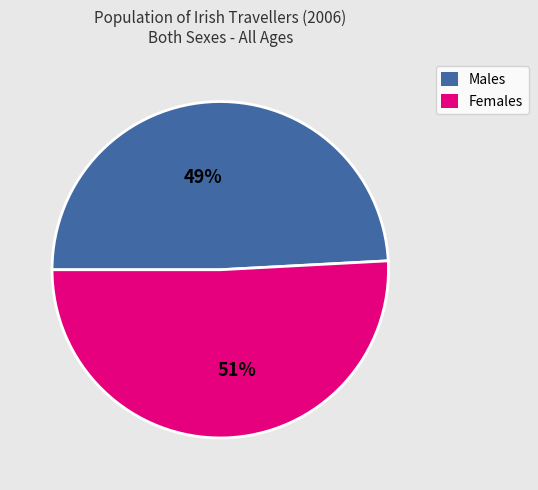

Is there any slice that represents more than half of the pie?

Yes